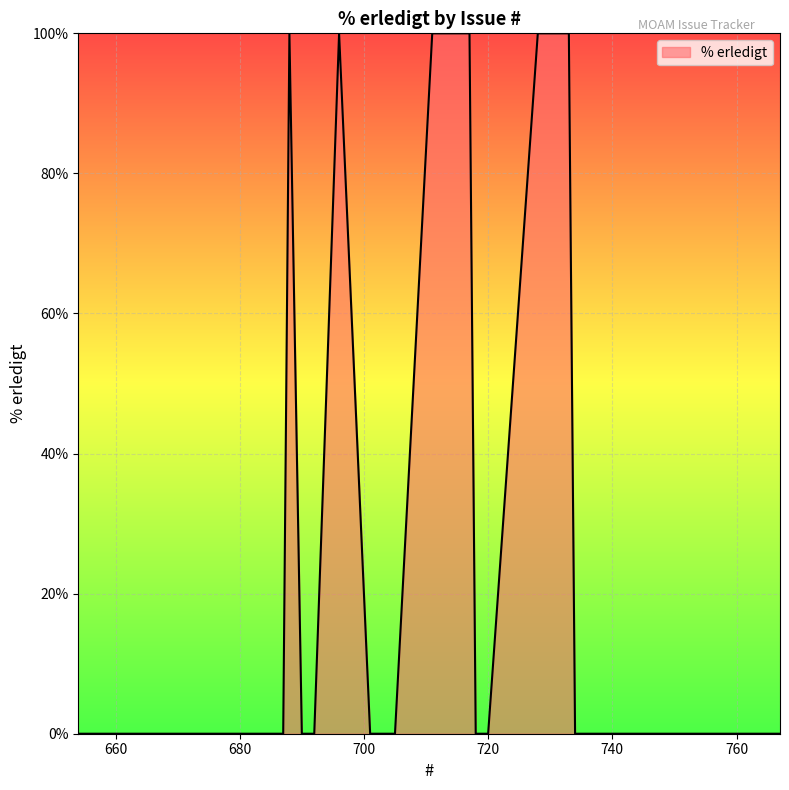

What is the maximum value shown in the chart?

100